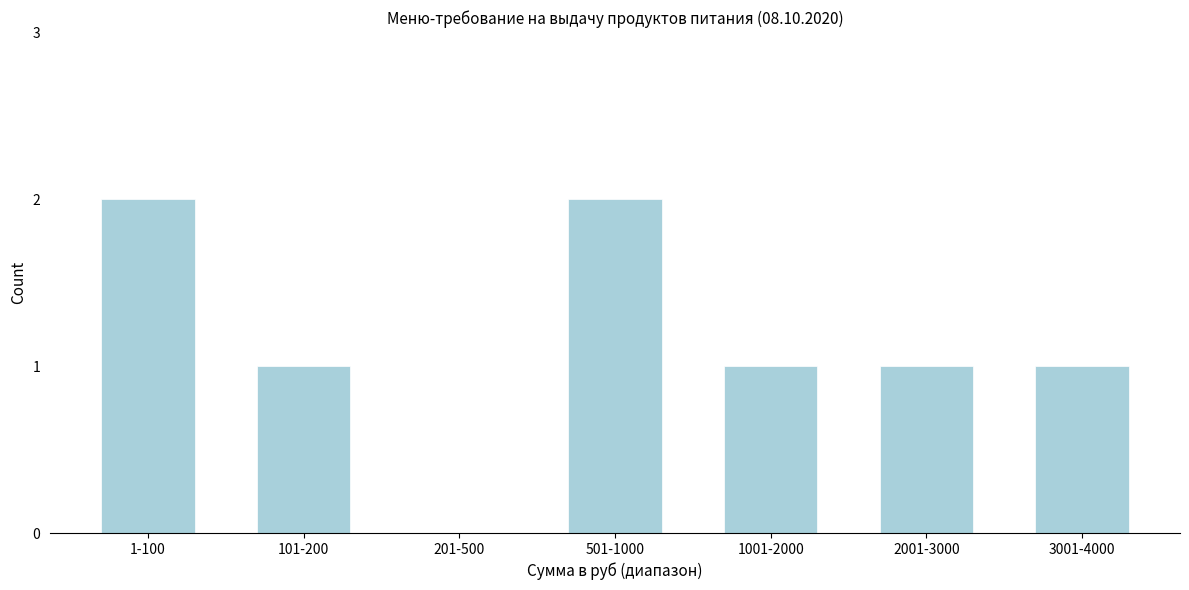

Reading right to left, extract all data points from this chart.

3001-4000=1	2001-3000=1	1001-2000=1	501-1000=2	201-500=0	101-200=1	1-100=2